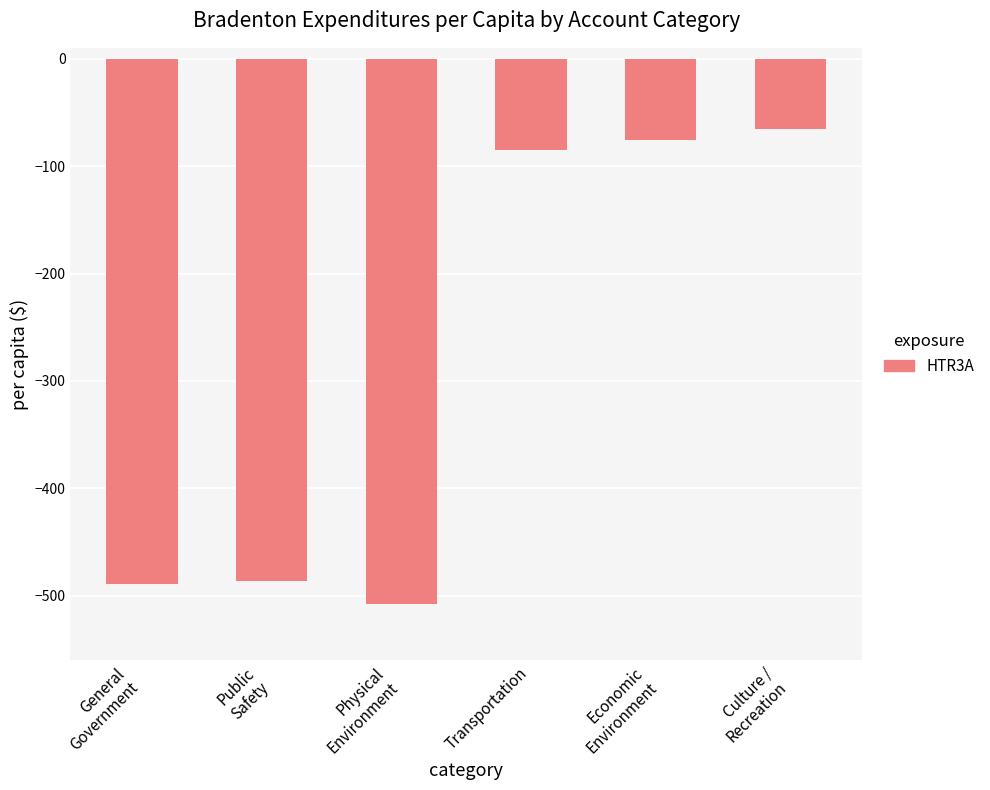

What is the smallest value displayed?

-507.6